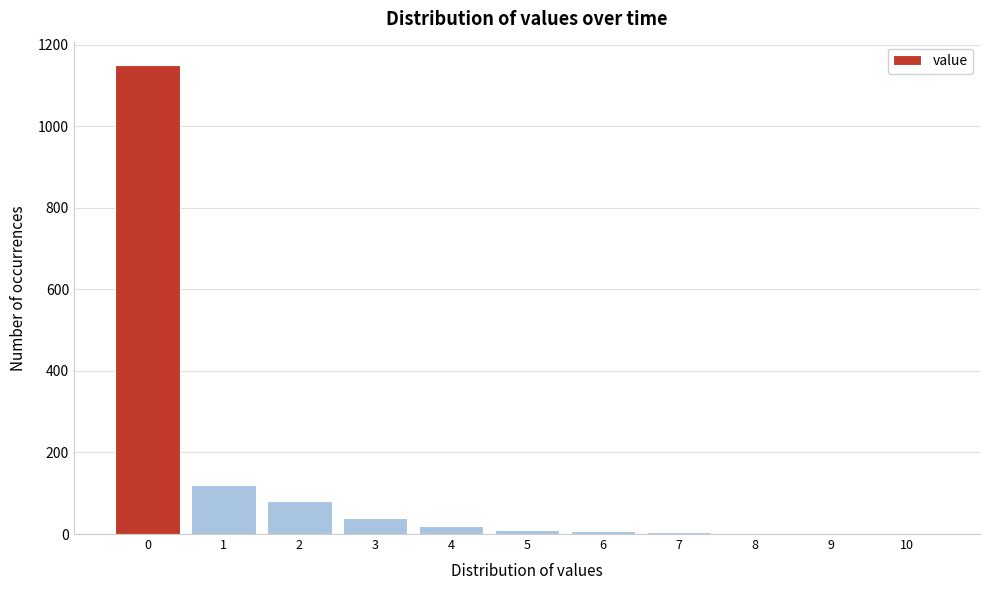

What is the ratio of the value at 1 to the value at 3?

3.0